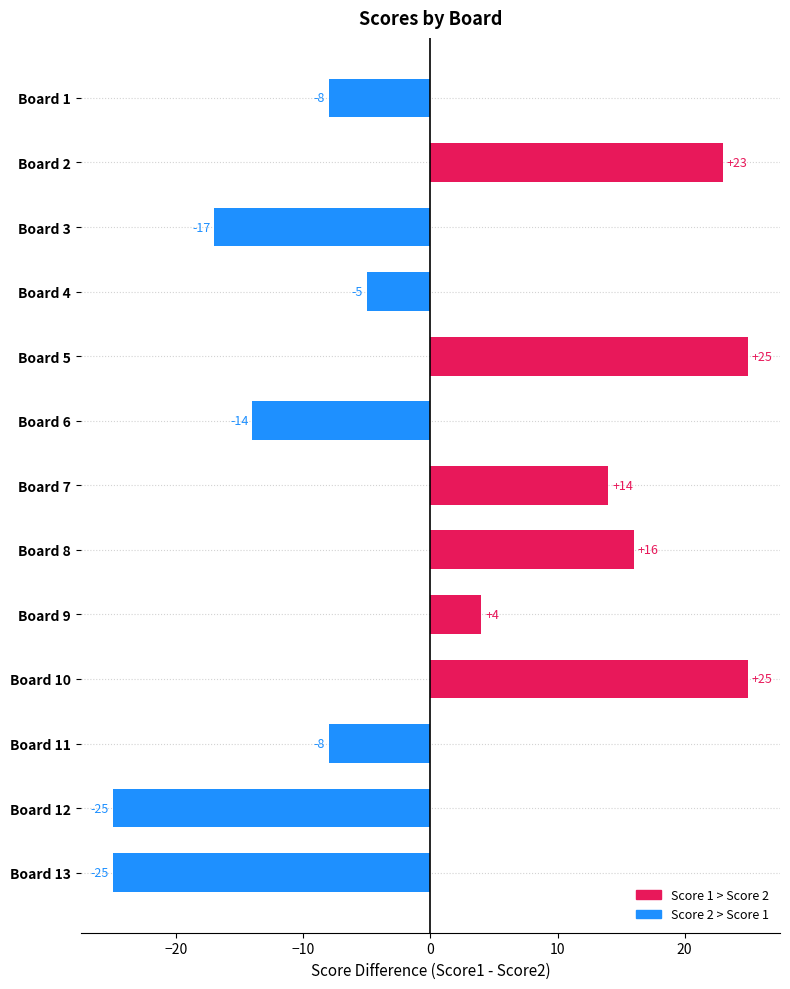

What is the minimum value shown in the chart?

-25